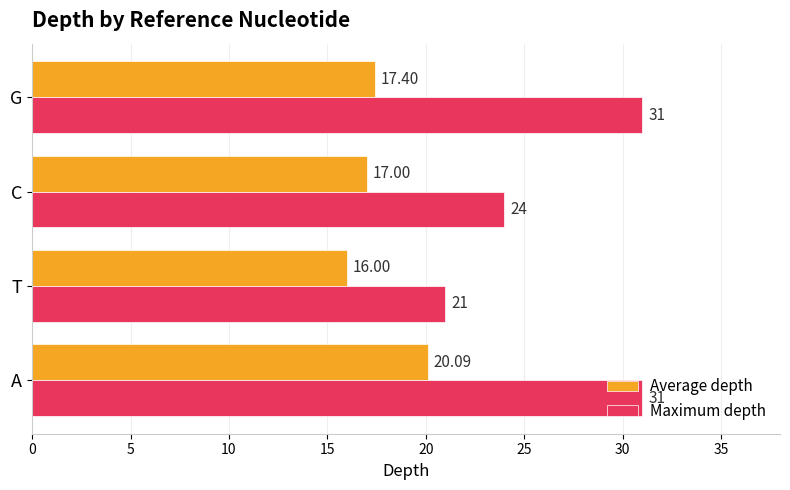

Which series has the largest range (max minus min)?

Maximum depth